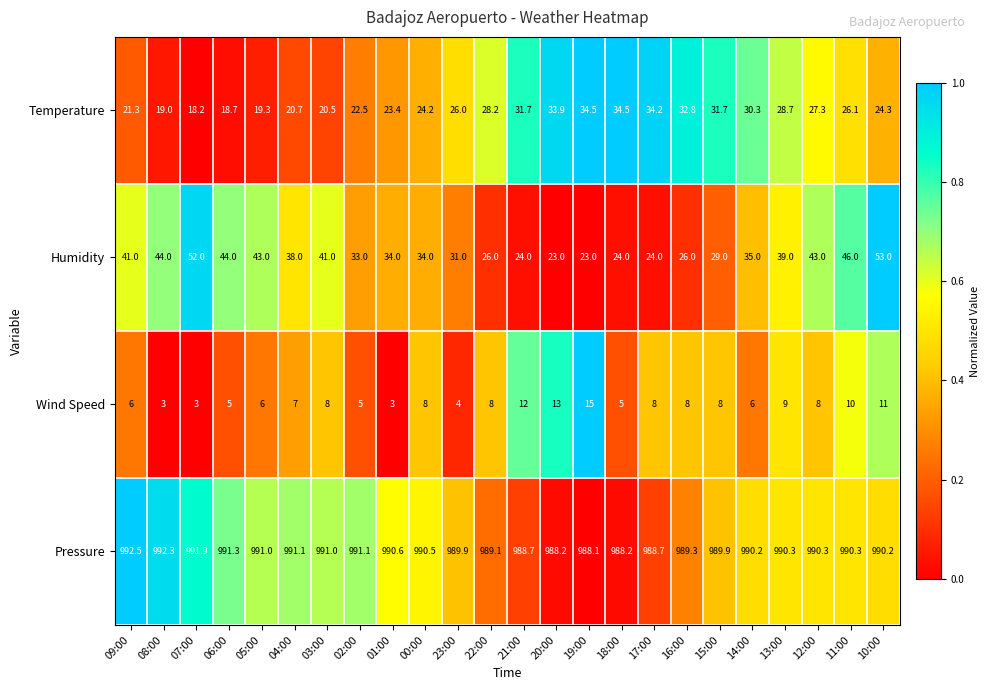

What is the sum of the Wind Speed values at 16:00 and 15:00?

16.0